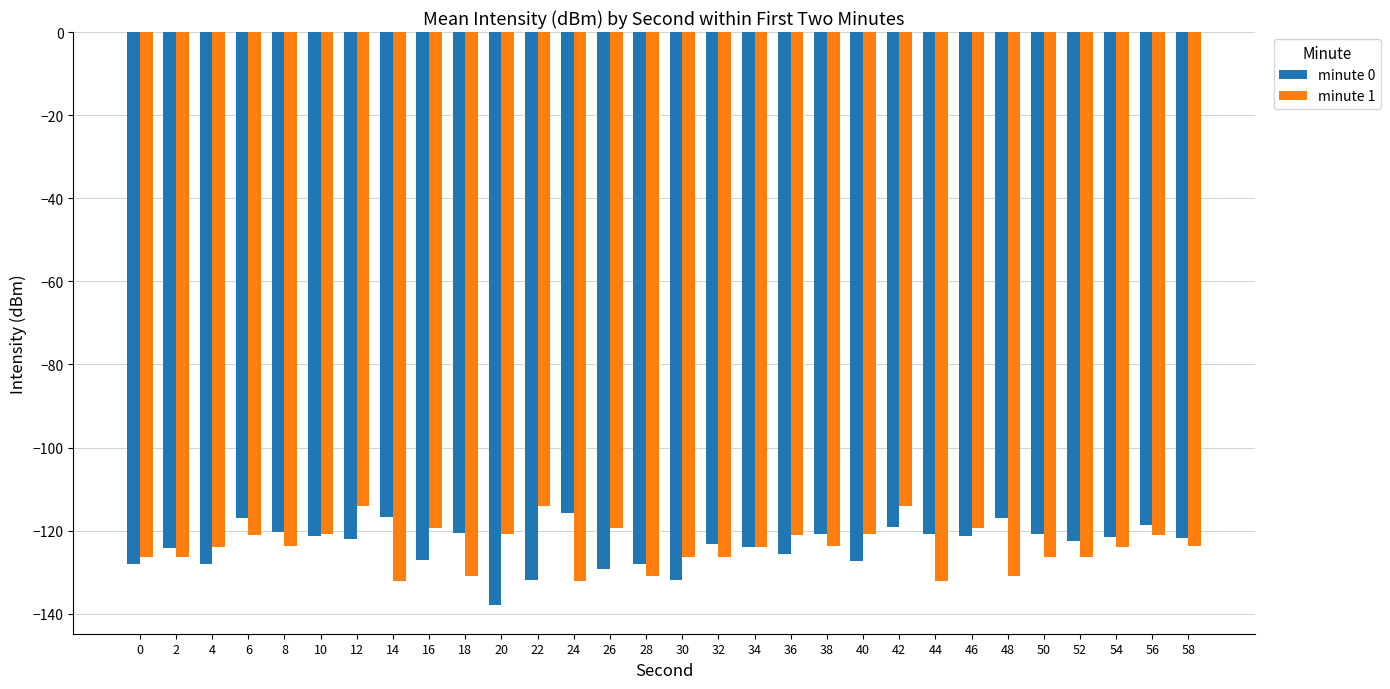

Read the minute 1 value at 16.

-119.4